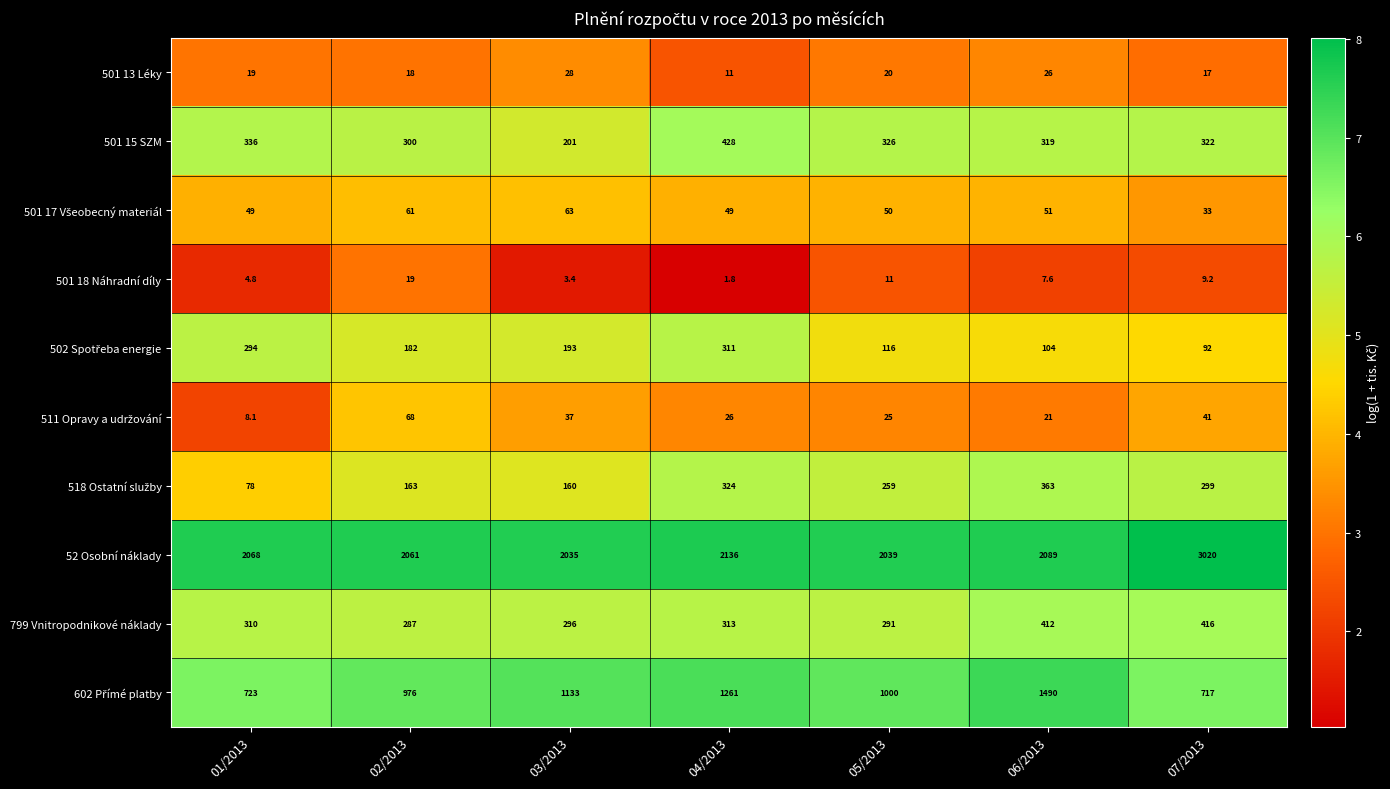

At which category does the chart reach its peak across all series?

07/2013